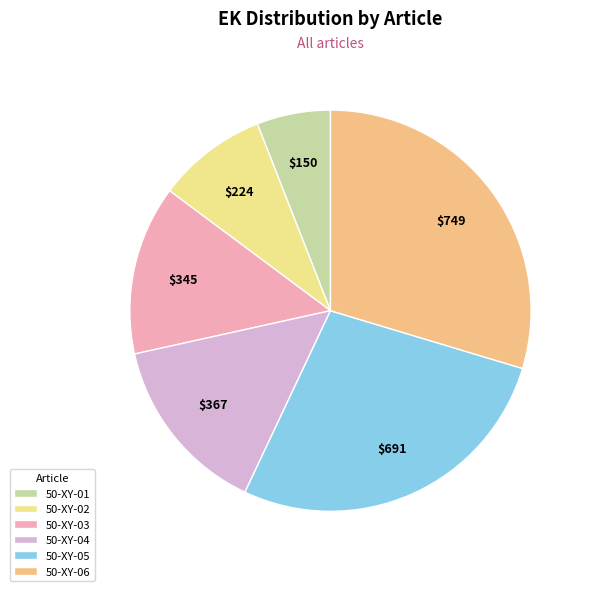

To the nearest percent, what is the average slice percentage?

17%